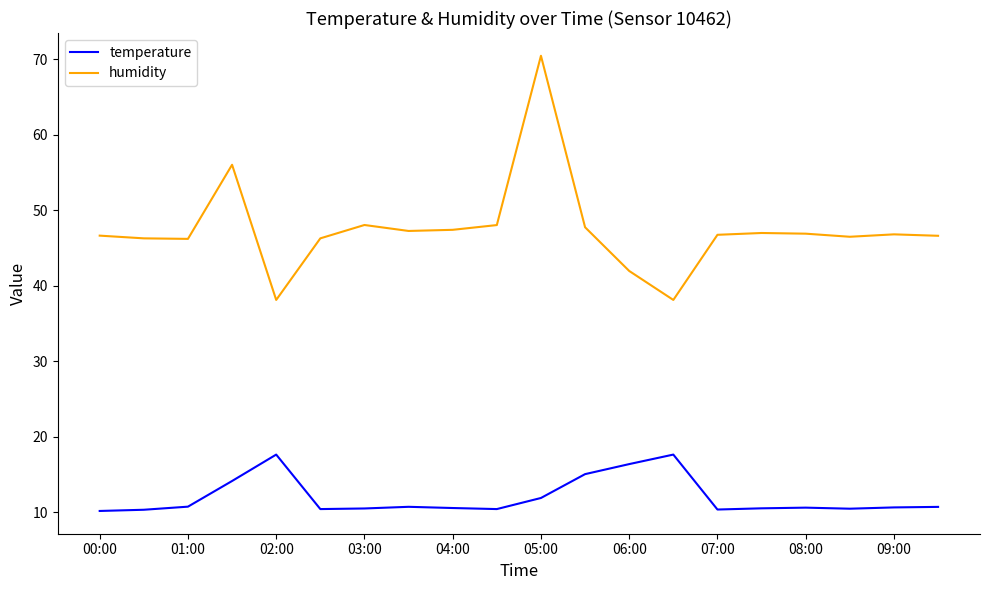

What is the difference between the maximum and minimum values in the temperature series?

7.5